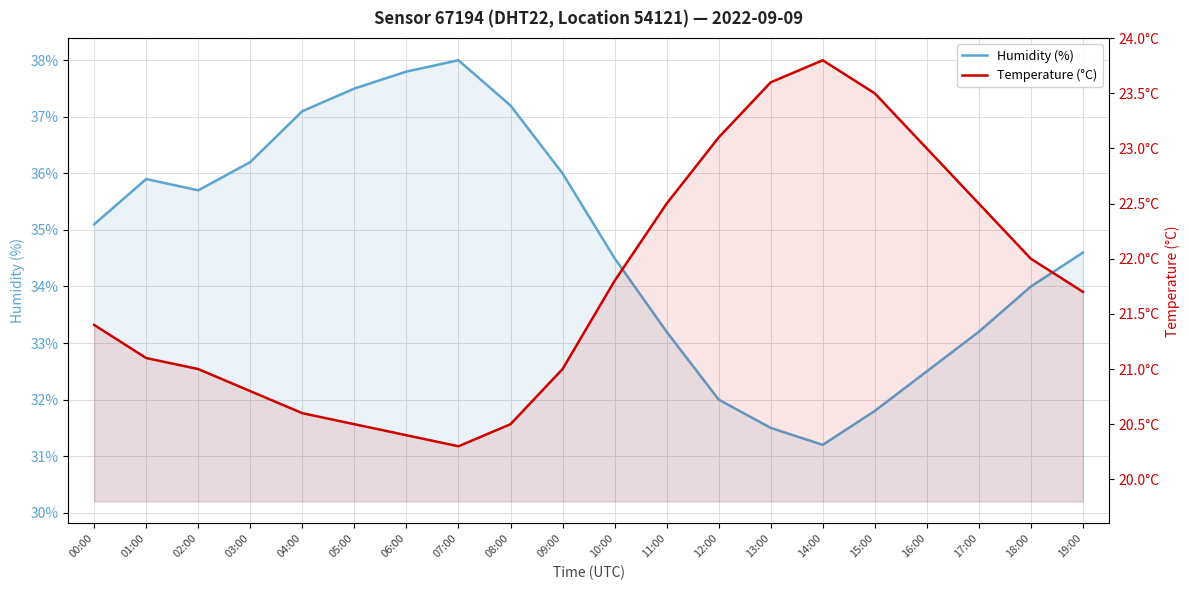

What is the difference between the maximum and minimum values in the Temperature (°C) series?

3.5